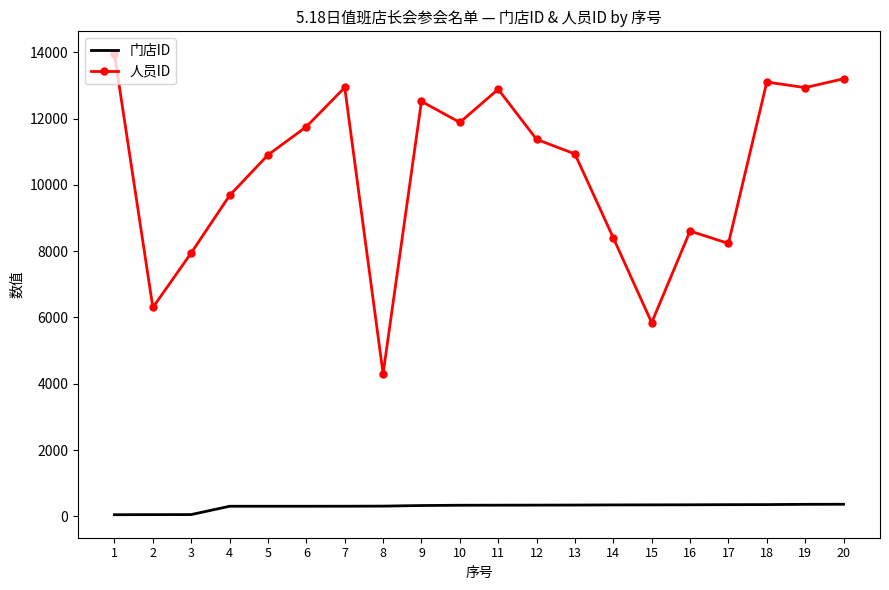

What is the sum of all 门店ID values?

5882